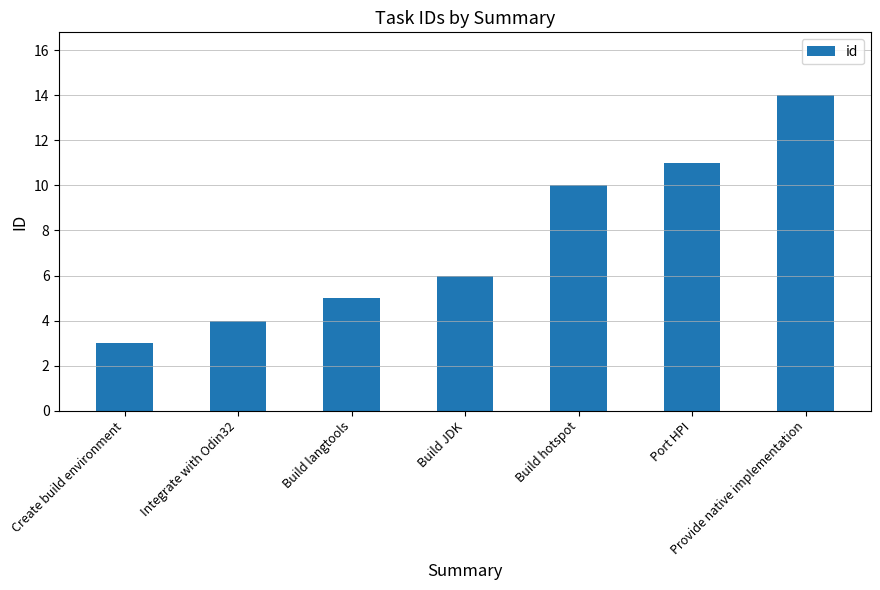

The chart shows a value of 3 at Port HPI. True or false?

False